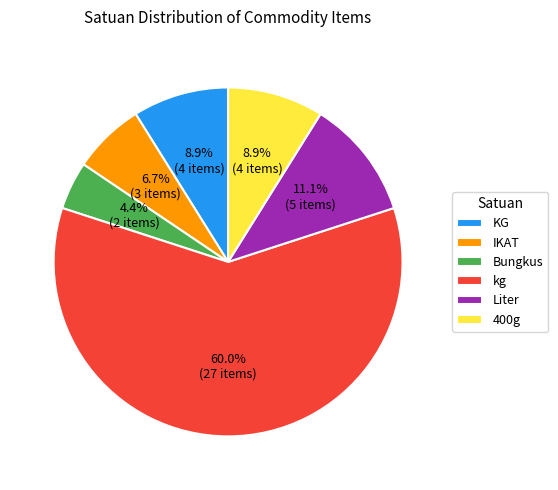

How much of the chart is everything except 400g?

91.1%